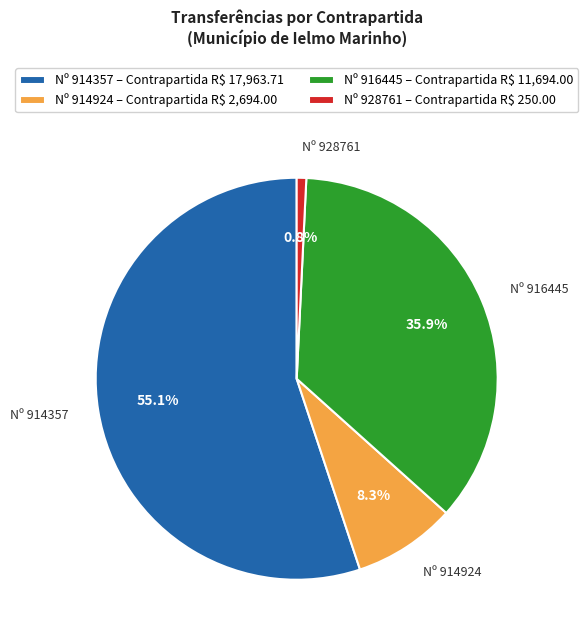

How many segments does this pie chart have?

4